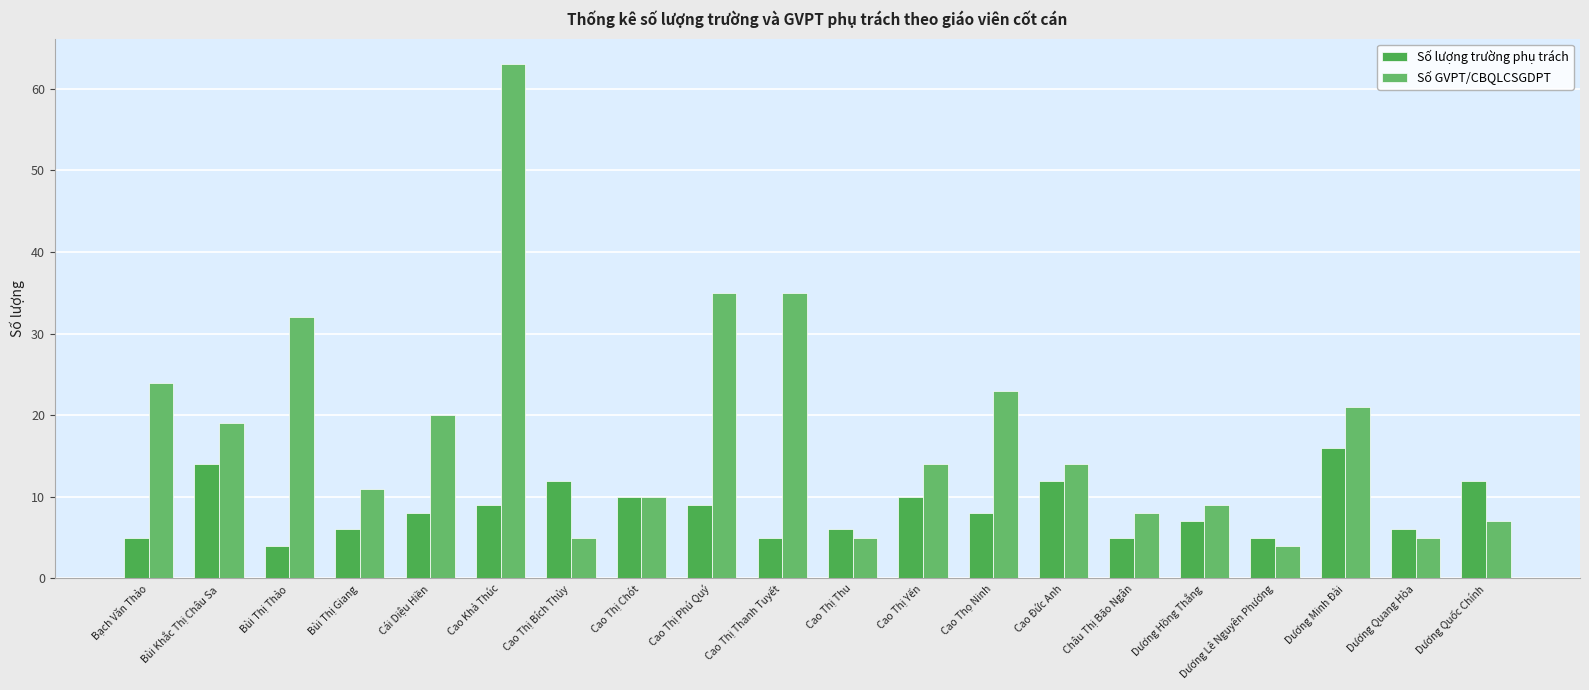

Reading right to left, extract all data points from this chart.

Số lượng trường phụ trách: Dương Quốc Chính=12	Dương Quang Hòa=6	Dương Minh Đài=16	Dương Lê Nguyên Phương=5	Dương Hồng Thắng=7	Châu Thị Bão Ngân=5	Cao Đức Anh=12	Cao Thọ Ninh=8	Cao Thị Yến=10	Cao Thị Thu=6	Cao Thị Thanh Tuyết=5	Cao Thị Phú Quý=9	Cao Thị Chót=10	Cao Thị Bích Thủy=12	Cao Khả Thúc=9	Cái Diệu Hiền=8	Bùi Thị Giang=6	Bùi Thị Thảo=4	Bùi Khắc Thị Châu Sa=14	Bạch Văn Thảo=5
Số GVPT/CBQLCSGDPT: Dương Quốc Chính=7	Dương Quang Hòa=5	Dương Minh Đài=21	Dương Lê Nguyên Phương=4	Dương Hồng Thắng=9	Châu Thị Bão Ngân=8	Cao Đức Anh=14	Cao Thọ Ninh=23	Cao Thị Yến=14	Cao Thị Thu=5	Cao Thị Thanh Tuyết=35	Cao Thị Phú Quý=35	Cao Thị Chót=10	Cao Thị Bích Thủy=5	Cao Khả Thúc=63	Cái Diệu Hiền=20	Bùi Thị Giang=11	Bùi Thị Thảo=32	Bùi Khắc Thị Châu Sa=19	Bạch Văn Thảo=24